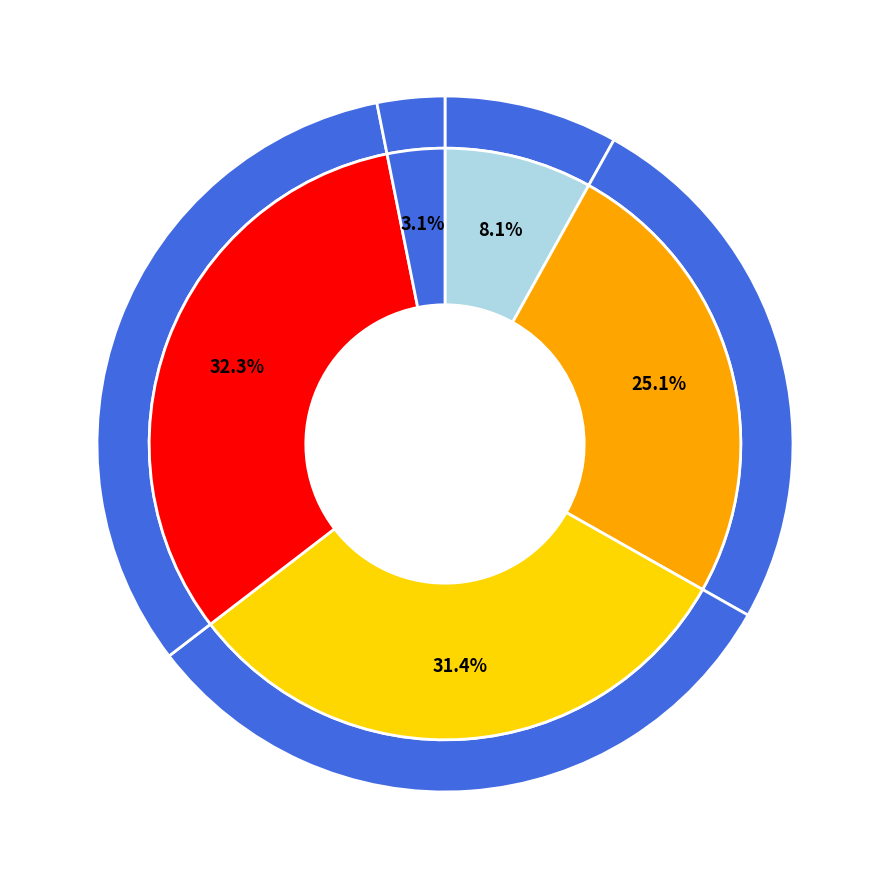

Rank the categories by value from highest to lowest.

Gas, Electricity, Dual, All, SMS